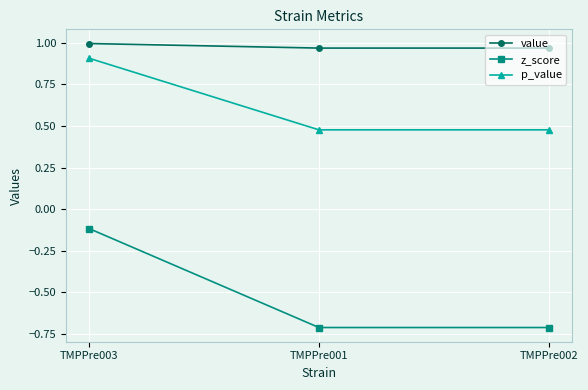

How many lines are shown in the chart?

3